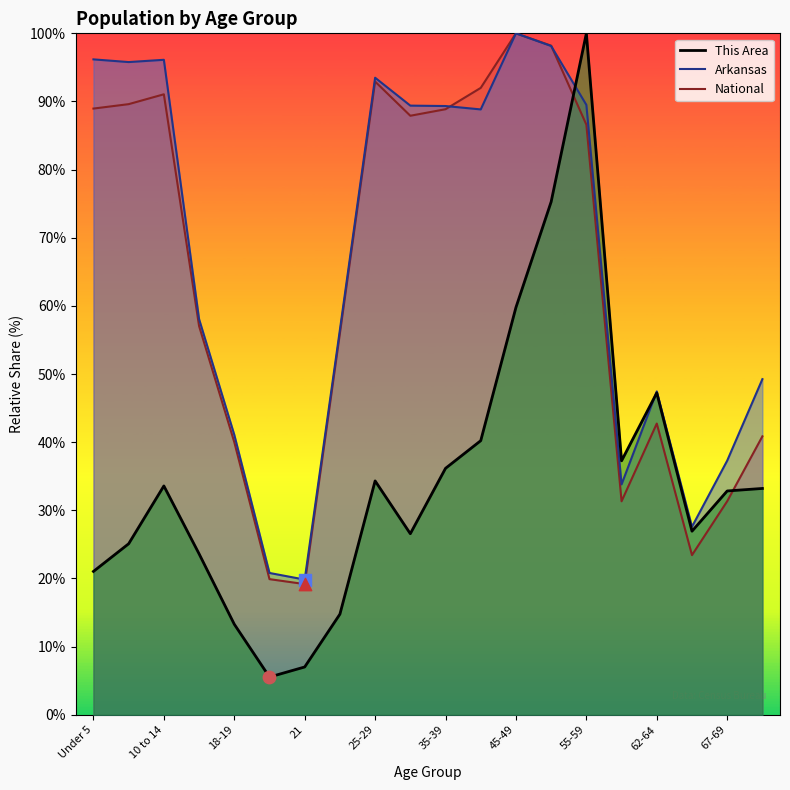

What is the total value across all series at 40-44?

221.1